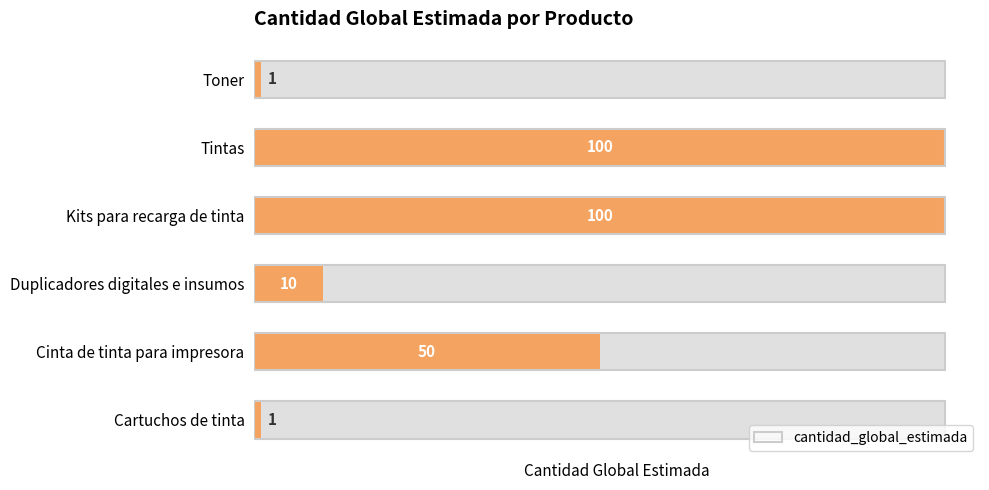

What is the sum of all values?

262